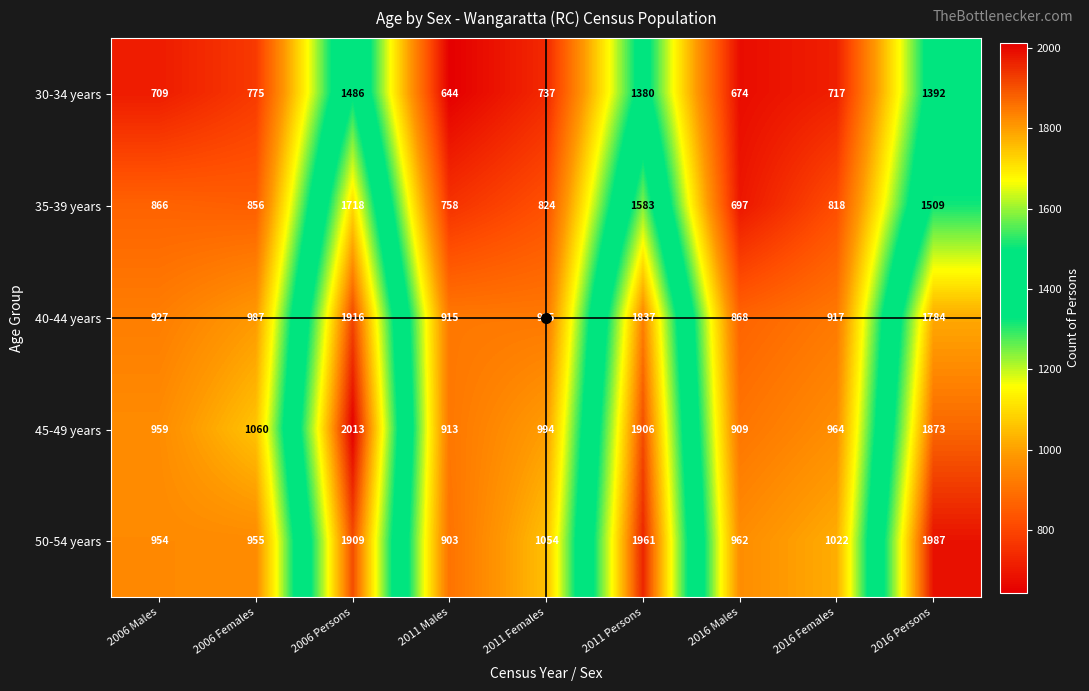

What is the total value across all series at 2011 Females?

4524